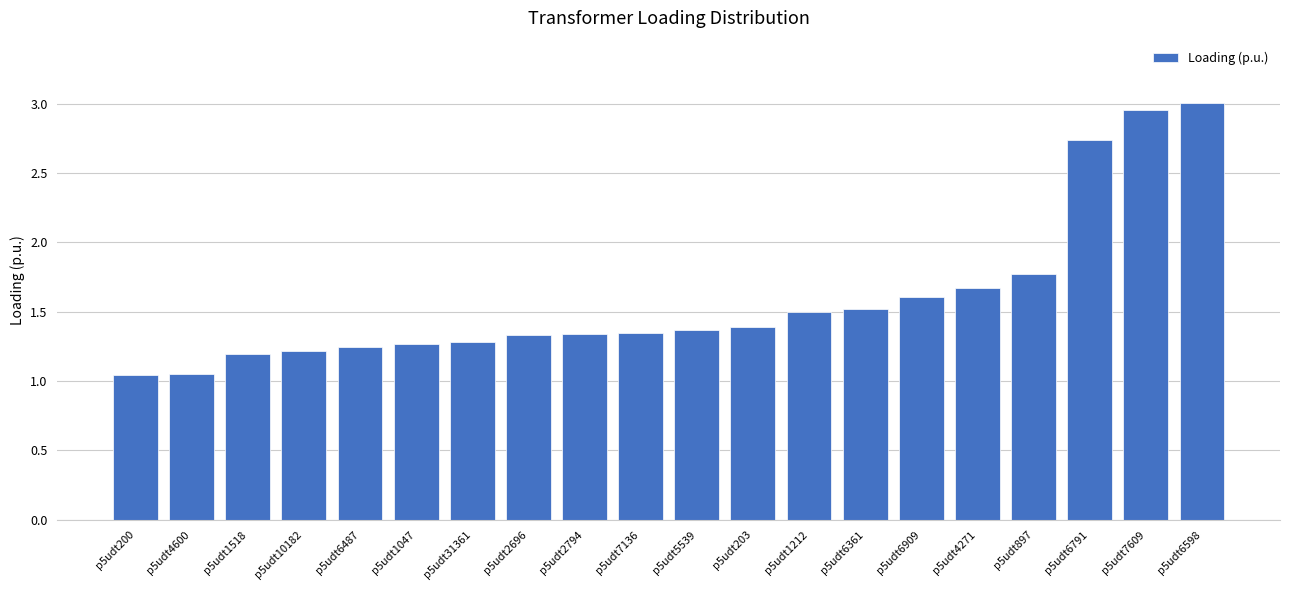

What is the difference between the maximum and second lowest values?

2.0